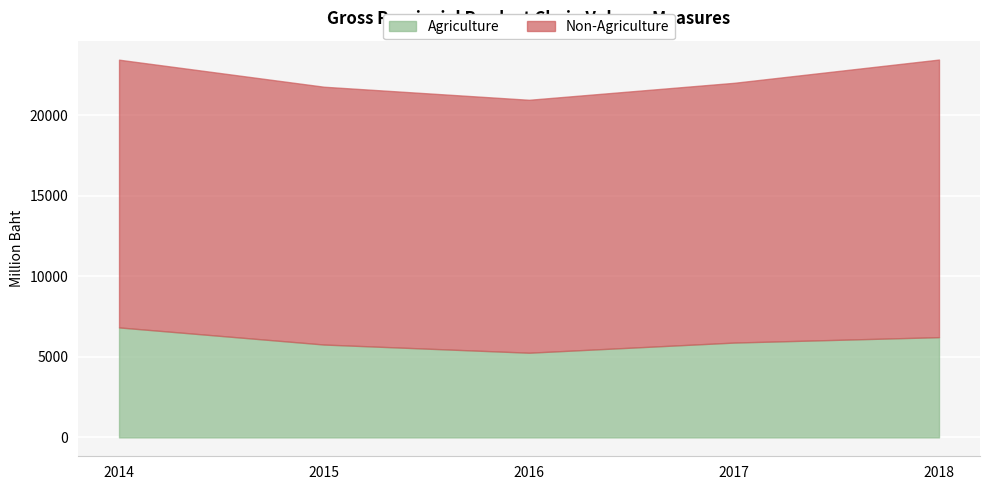

Does the chart display data point markers on the line(s)?

No